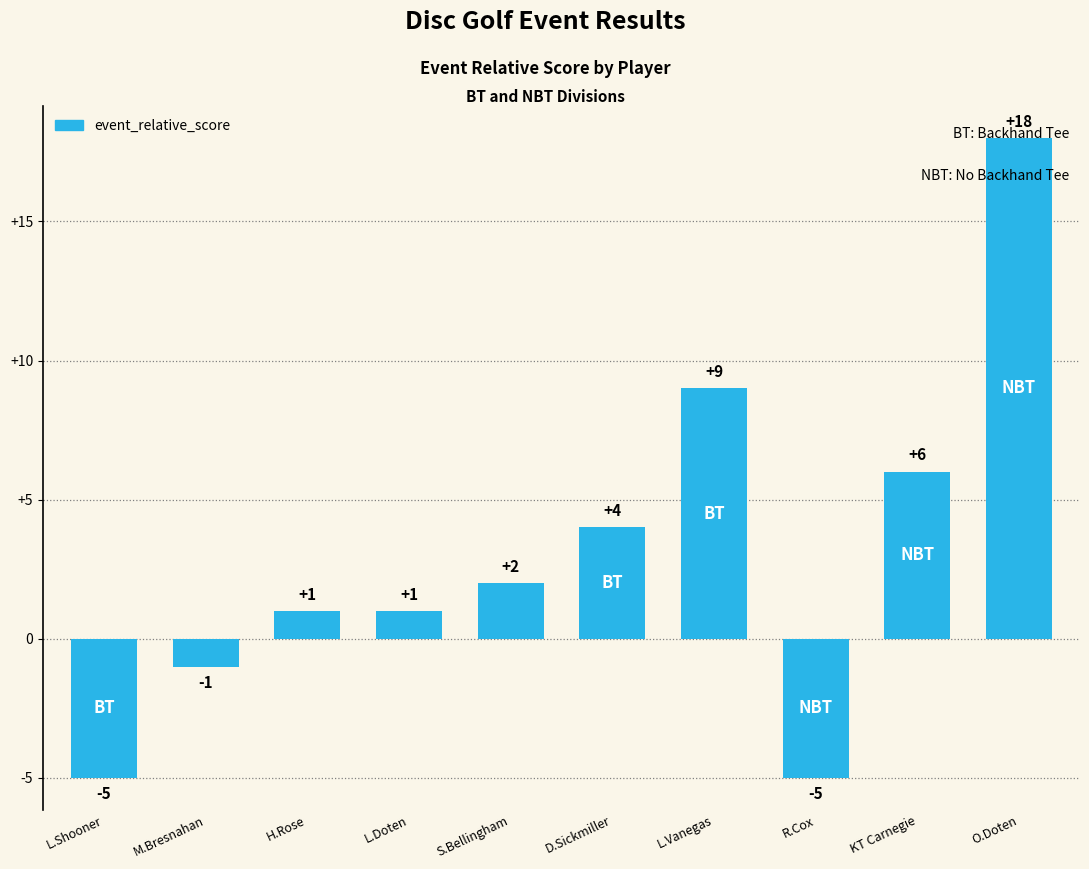

What is the smallest value displayed?

-5